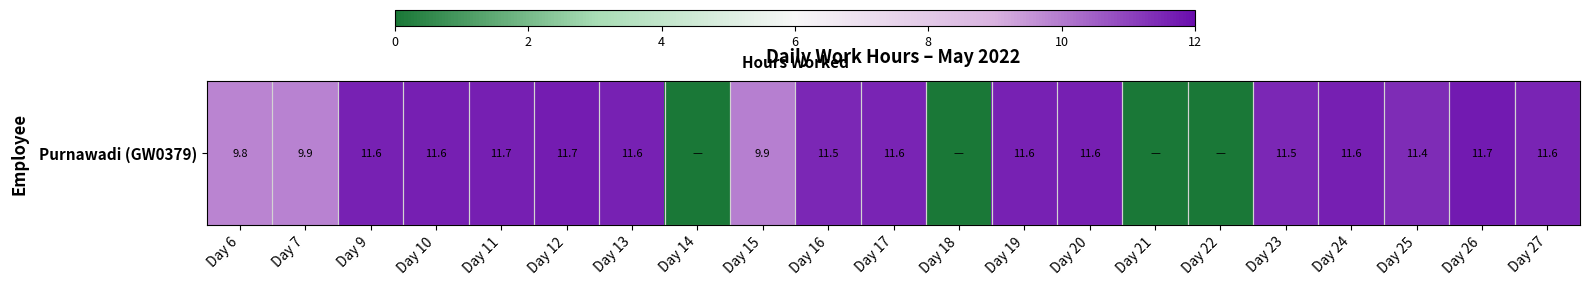

What is the approximate value at Day 26?

11.7